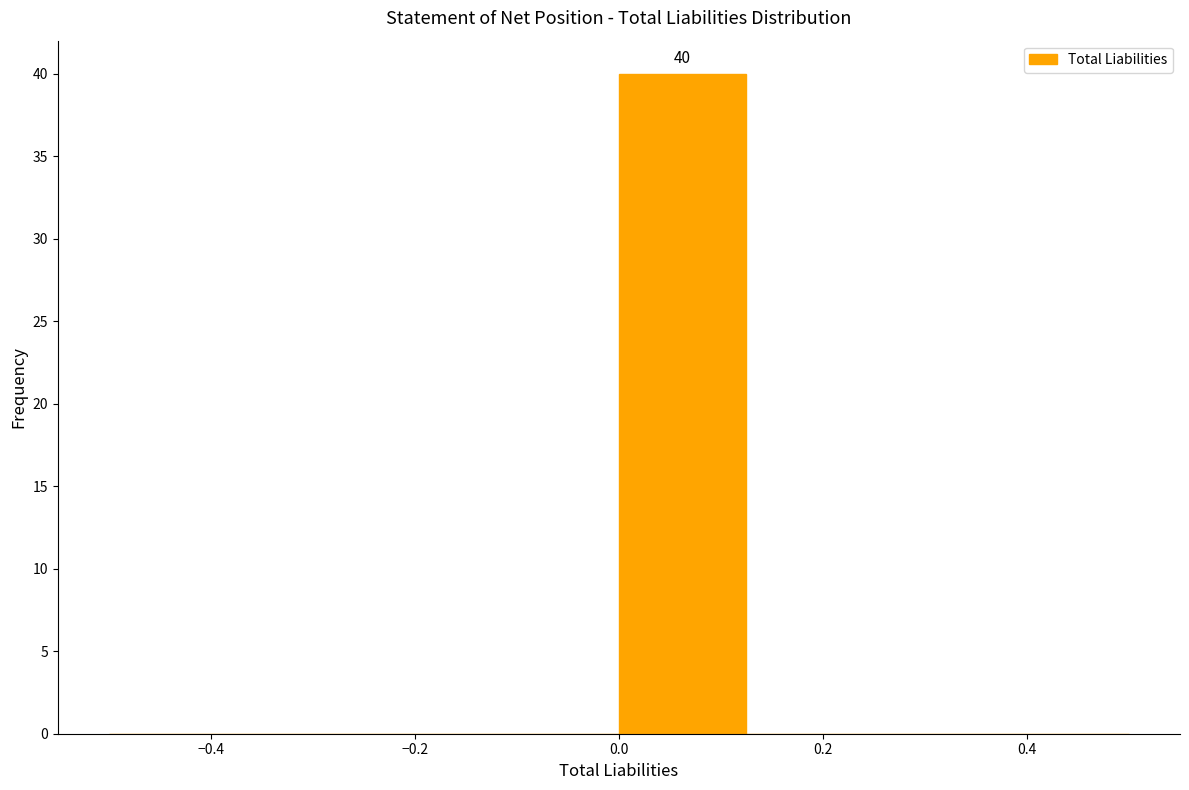

Which range on the x-axis has the tallest bar?

0.000 to 0.125